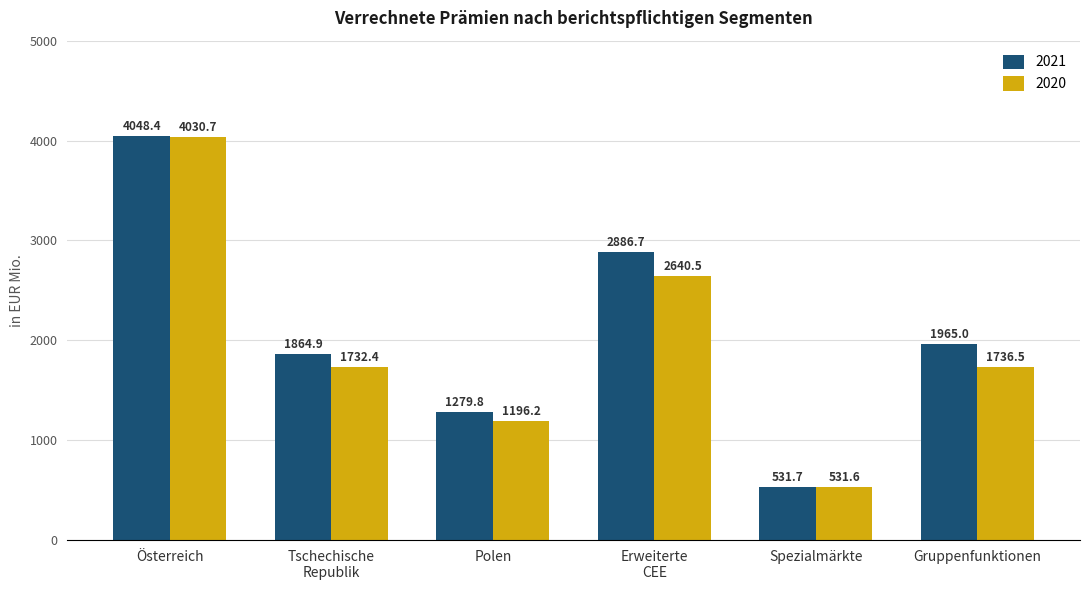

What is the difference between the 2021 values at Spezialmärkte and Erweiterte
CEE?

2355.0